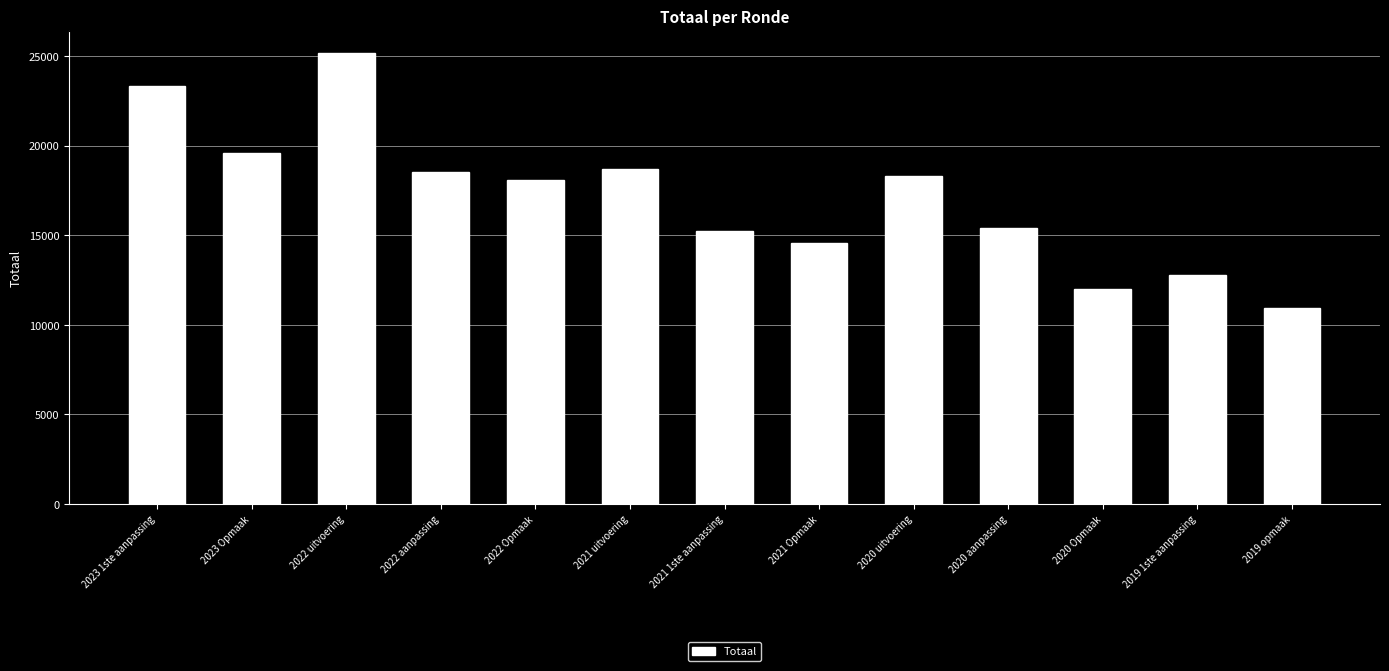

What is the sum of all values?

222724